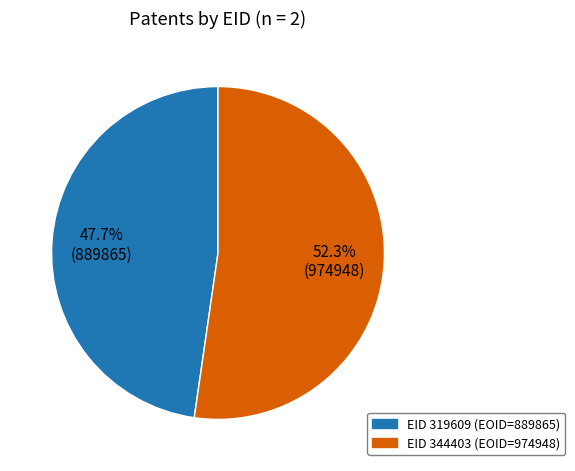

Is there a majority slice in this chart?

Yes